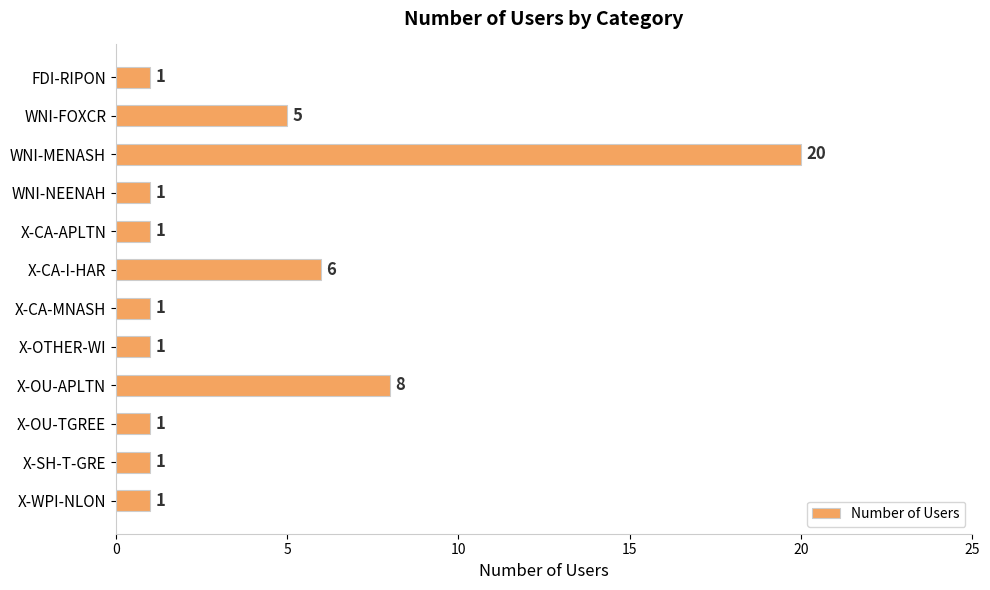

At which label is the value closest to 10?

X-OU-APLTN